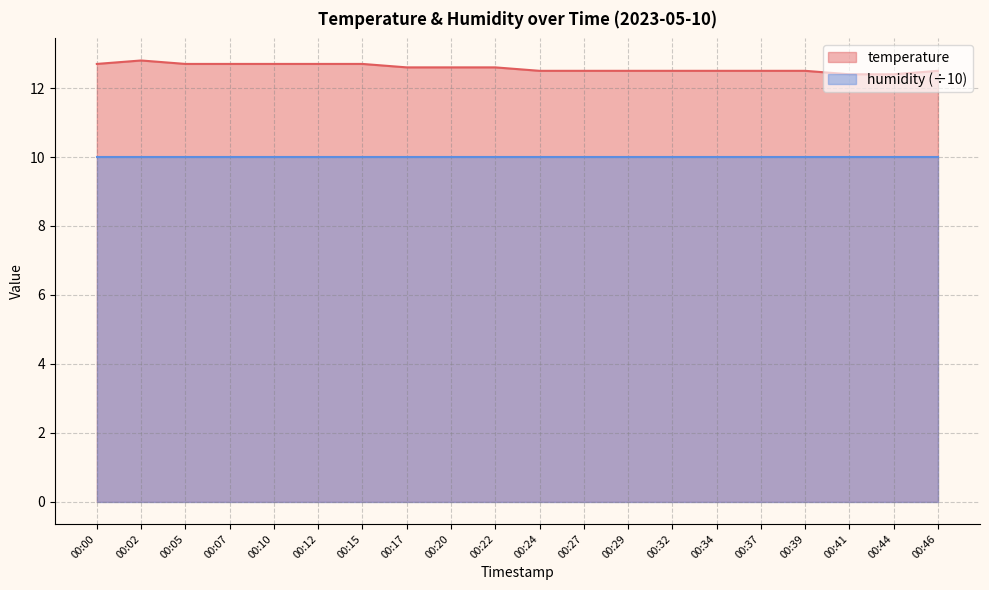

Count the number of data series in this chart.

2